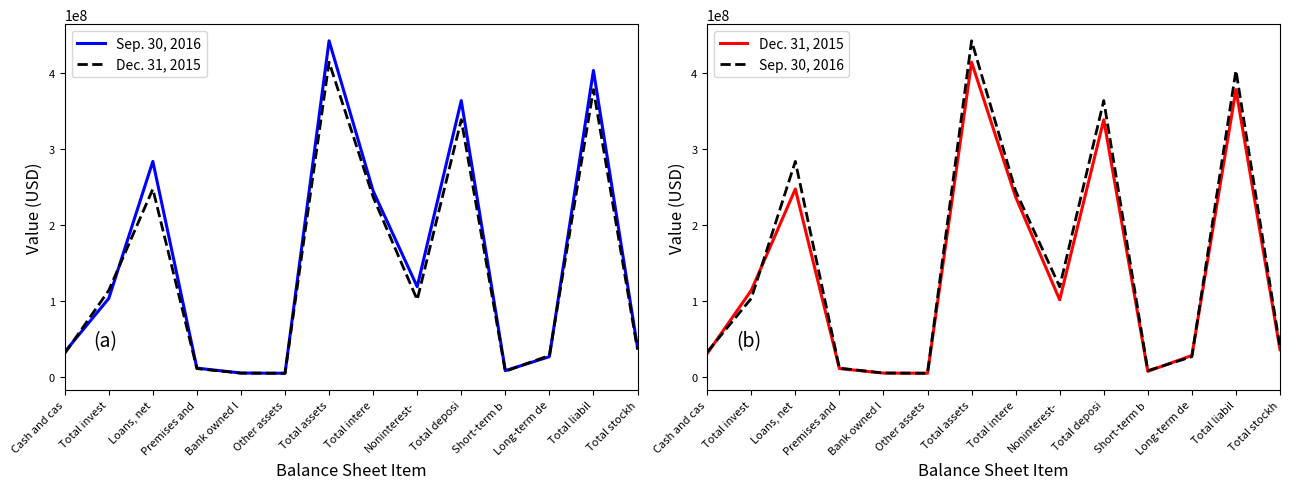

List the labels in order of Sep. 30, 2016 value, largest first.

Total assets, Total liabil, Total deposi, Loans, net, Total intere, Noninterest-, Total invest, Total stockh, Cash and cas, Long-term de, Premises and, Short-term b, Bank owned l, Other assets